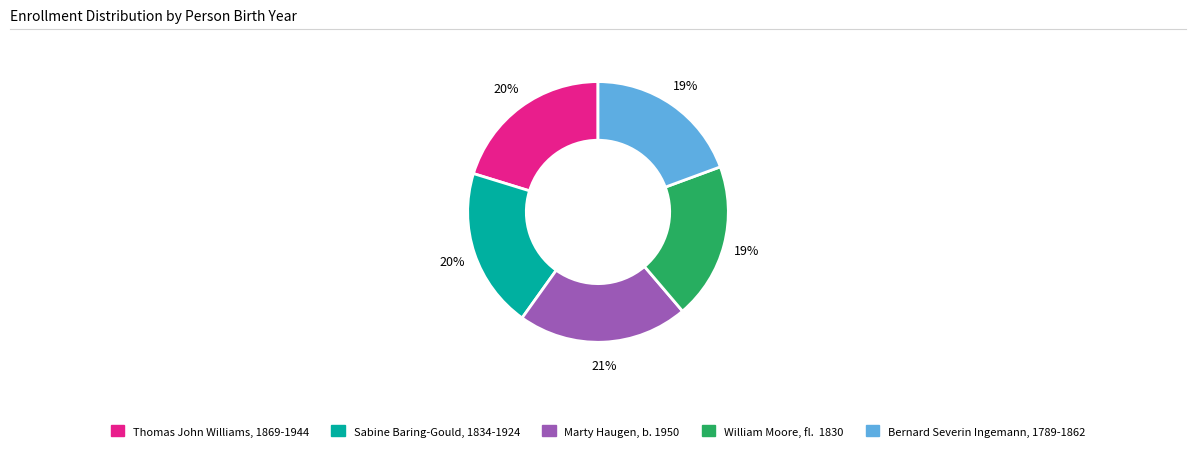

How many segments does this pie chart have?

5